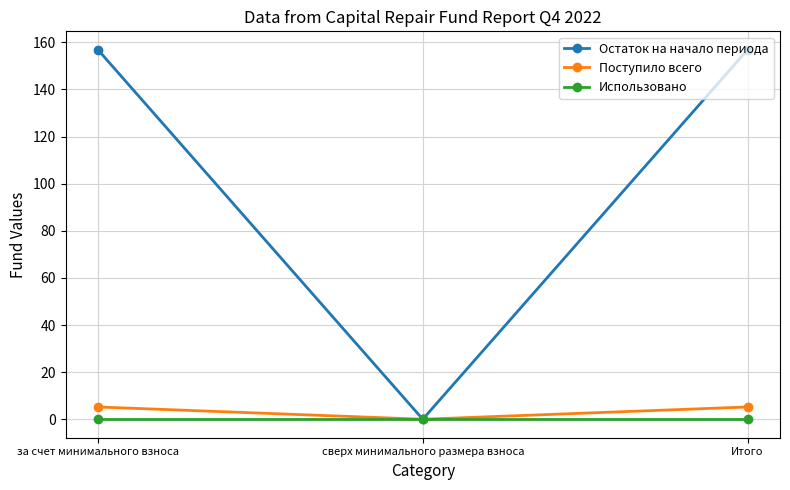

Between за счет минимального взноса and сверх минимального размера взноса, which series saw the biggest shift?

Остаток на начало периода